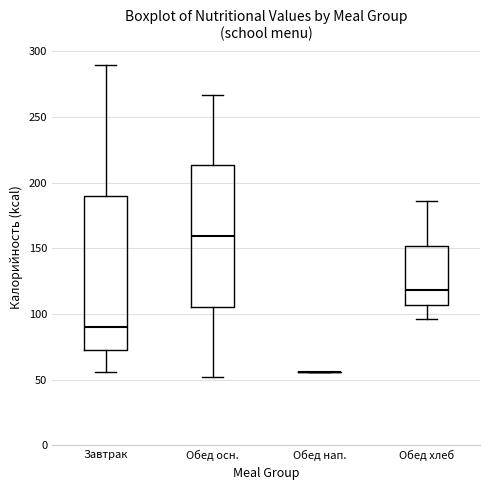

Comparing the boxes themselves (not the whiskers), which one is the tallest?

Завтрак